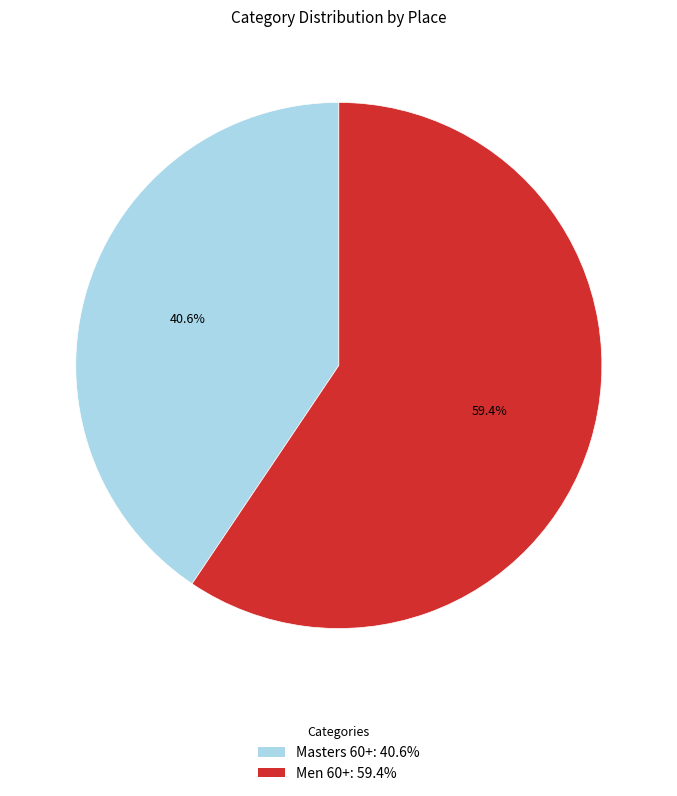

Approximately how many times larger is the value at Masters 60+ compared to Men 60+?

0.7